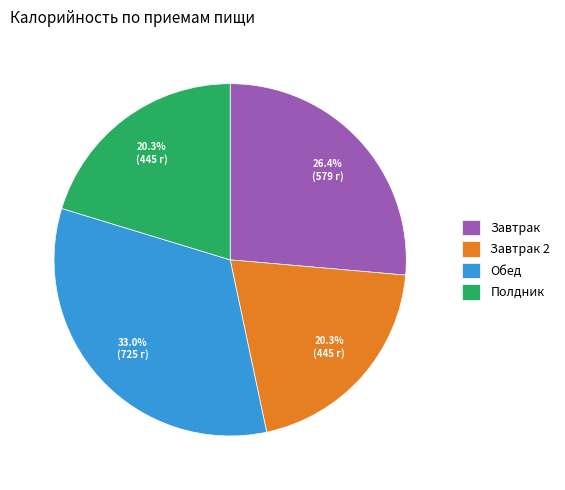

To the nearest percent, what is the combined percentage of Завтрак and Завтрак 2?

47%